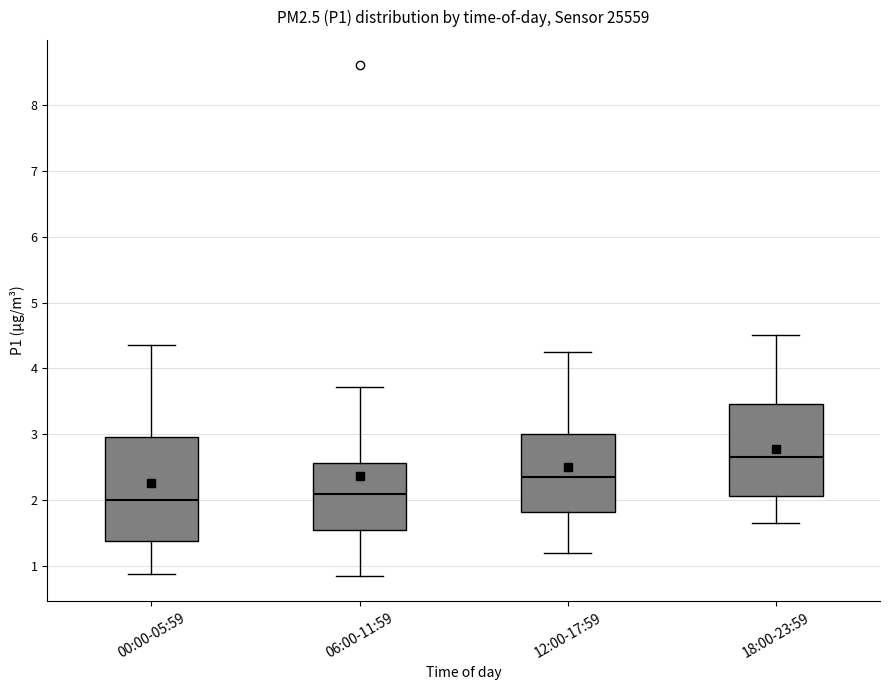

Which box has the highest median line?

18:00-23:59